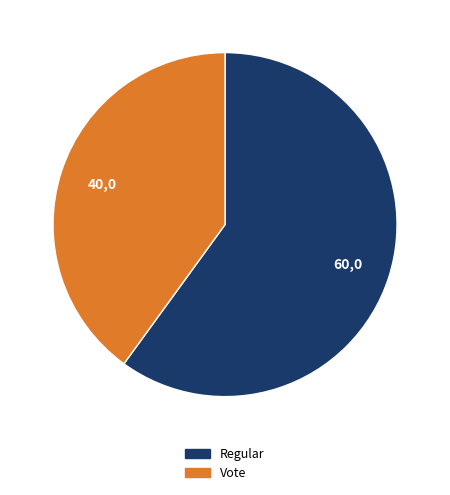

Is Regular the majority of the pie?

Yes